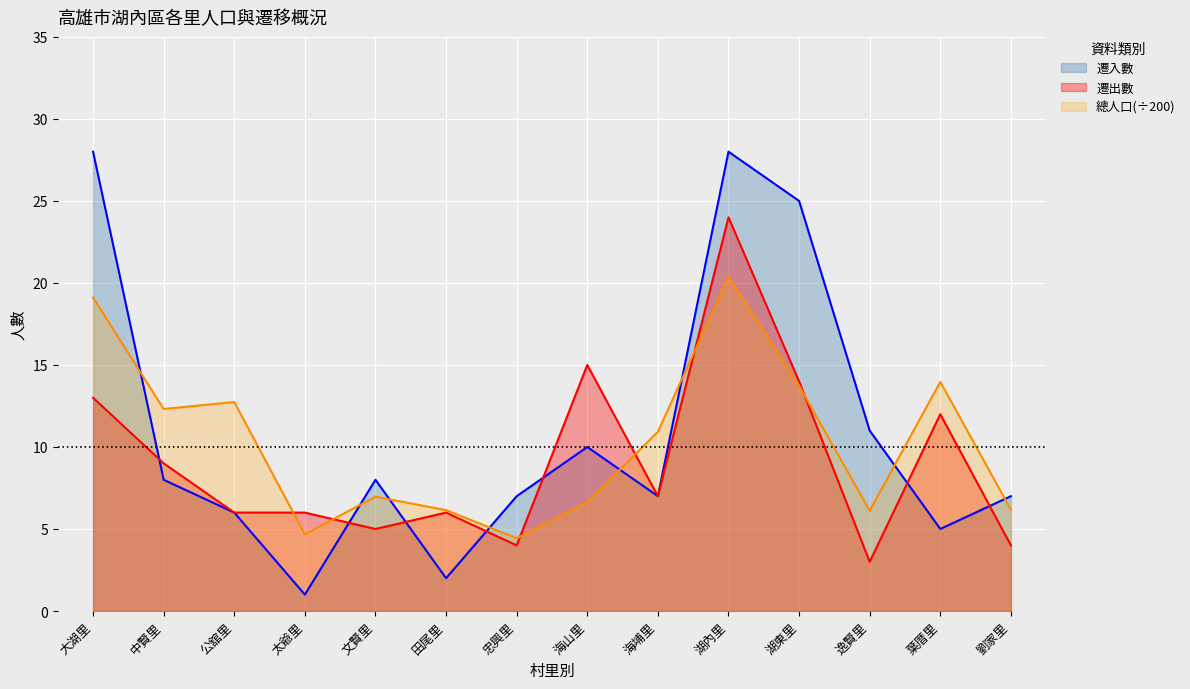

How many intersections are there between 總人口 and 遷入數?

8